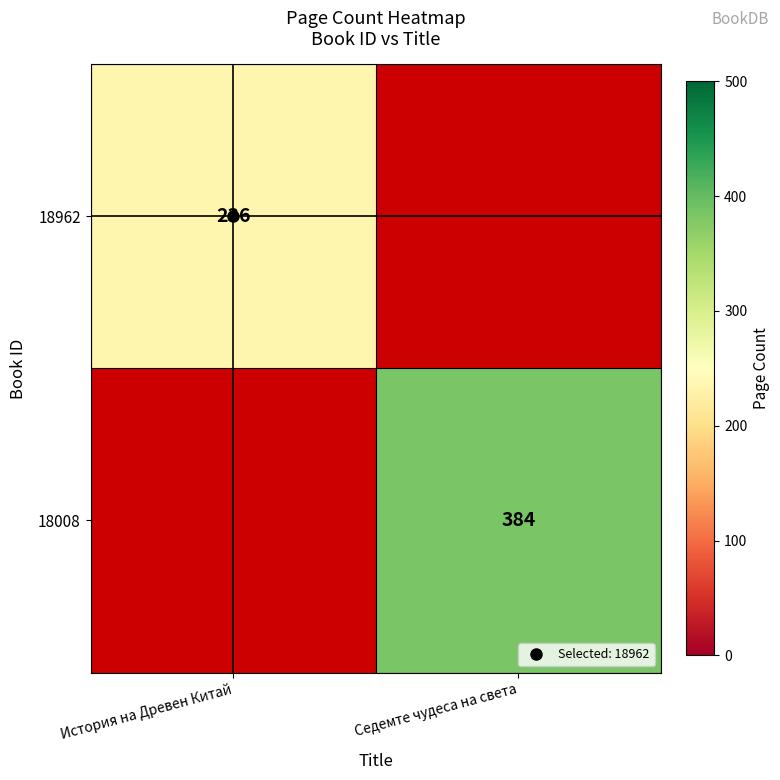

What is the smallest value displayed?

236.0